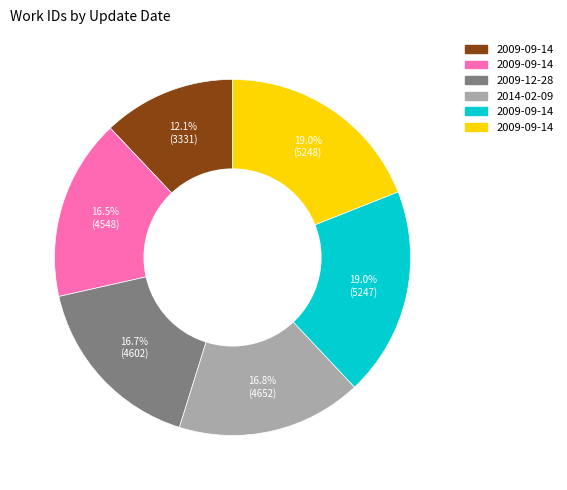

Is there any slice that represents more than half of the pie?

No